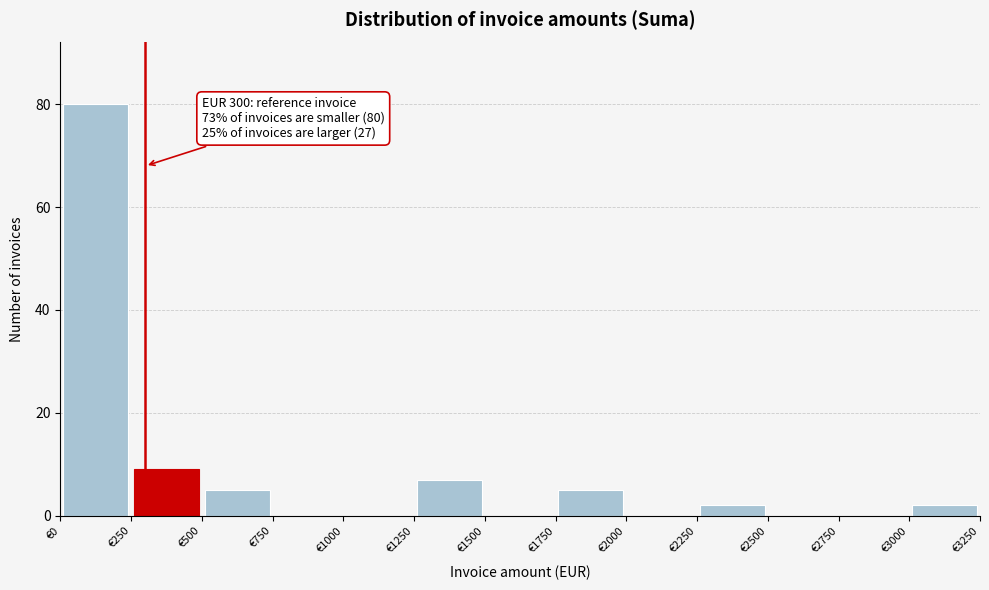

Over which range of the x-axis is the bar tallest?

0 to 250